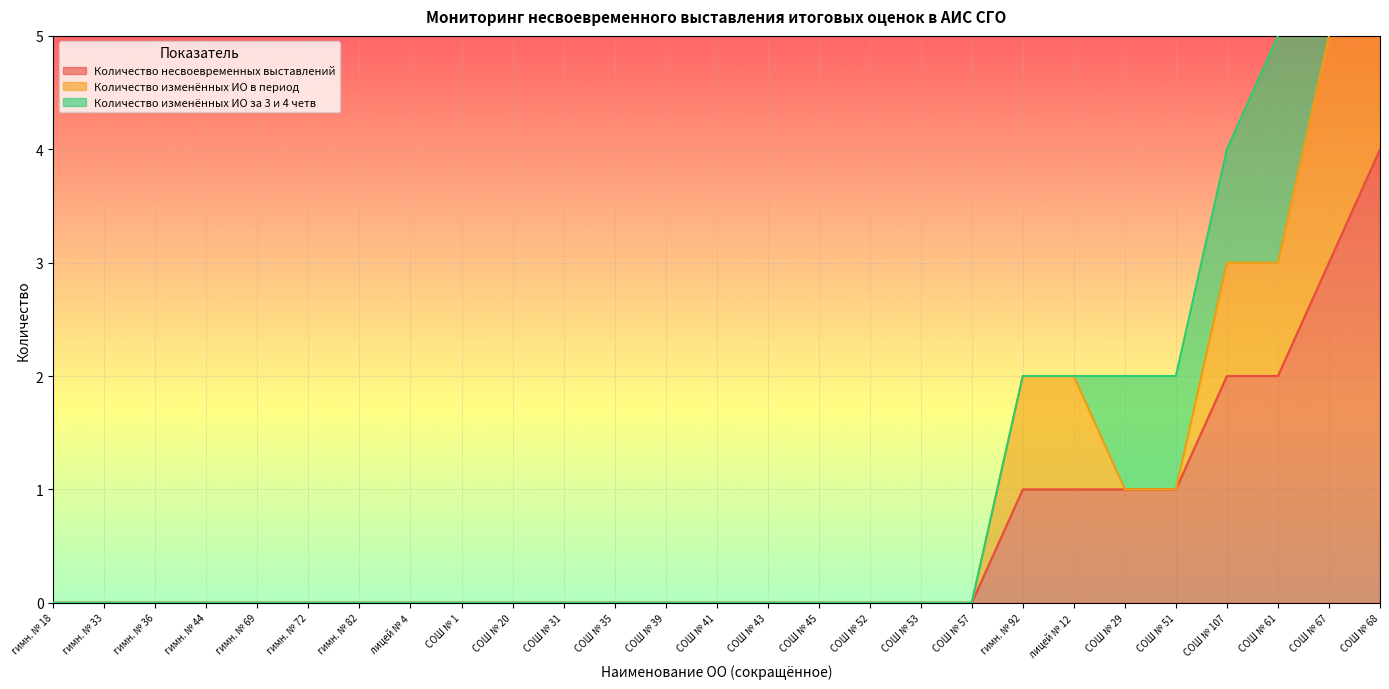

Is the value of Количество несвоевременных выставлений at гимн. № 44 greater than the value of Количество изменённых ИО в период at СОШ № 107?

No